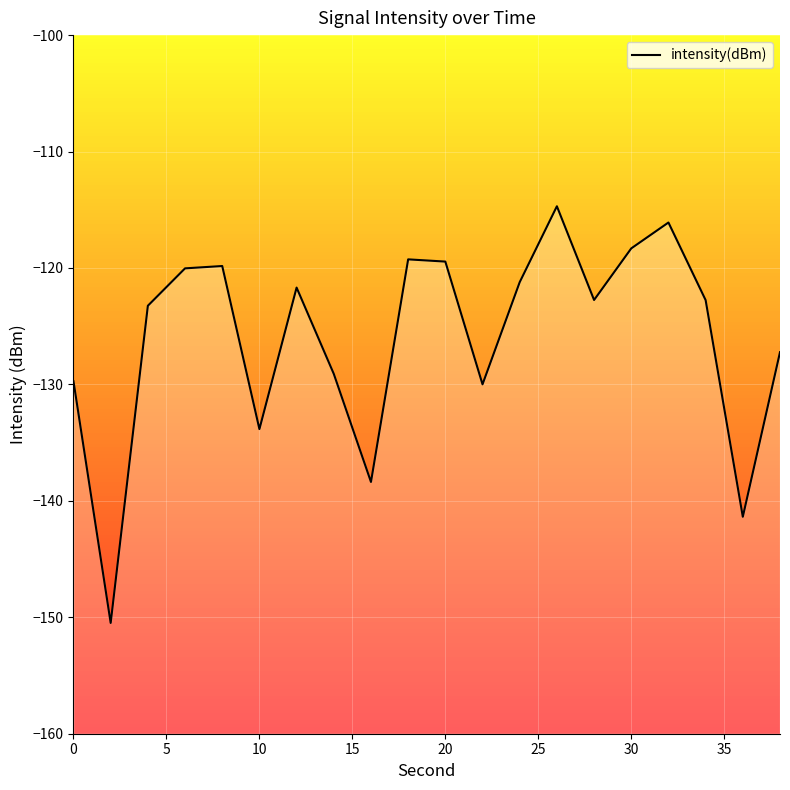

What is the value of the 15th point from the left?

-122.7